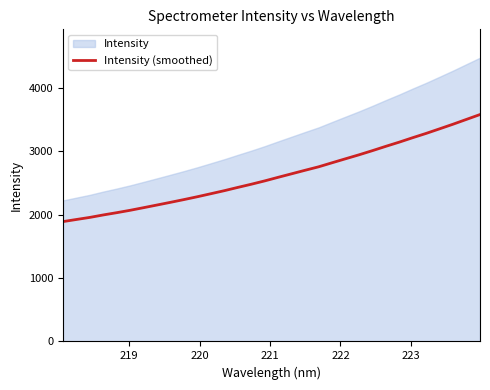

How many data points are less than 2589?

16